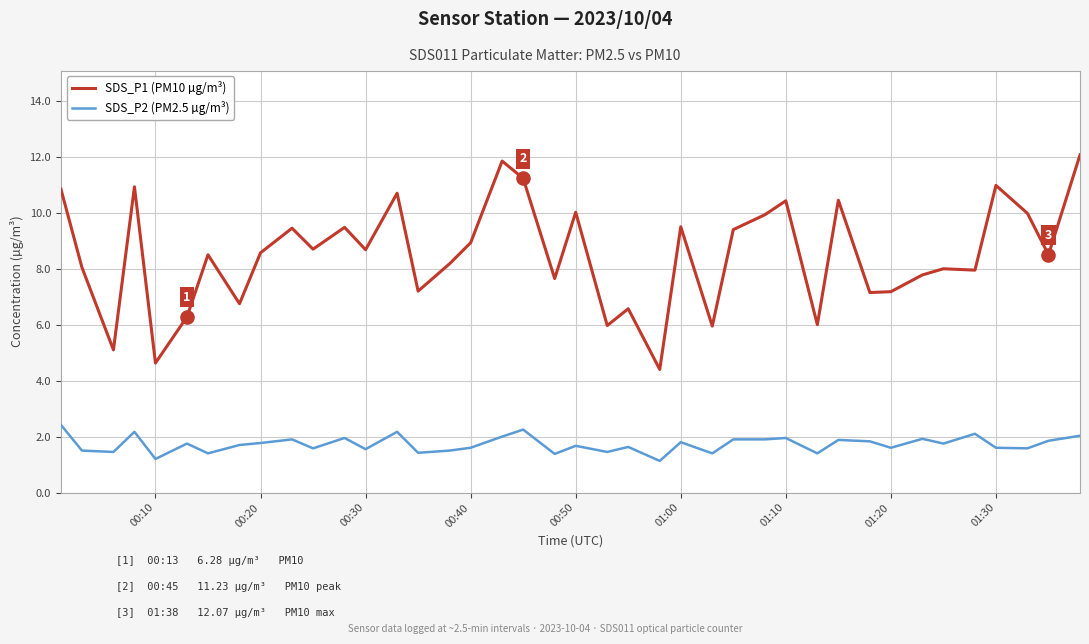

What are all the series names shown in the legend?

SDS_P1 (PM10 µg/m³), SDS_P2 (PM2.5 µg/m³)